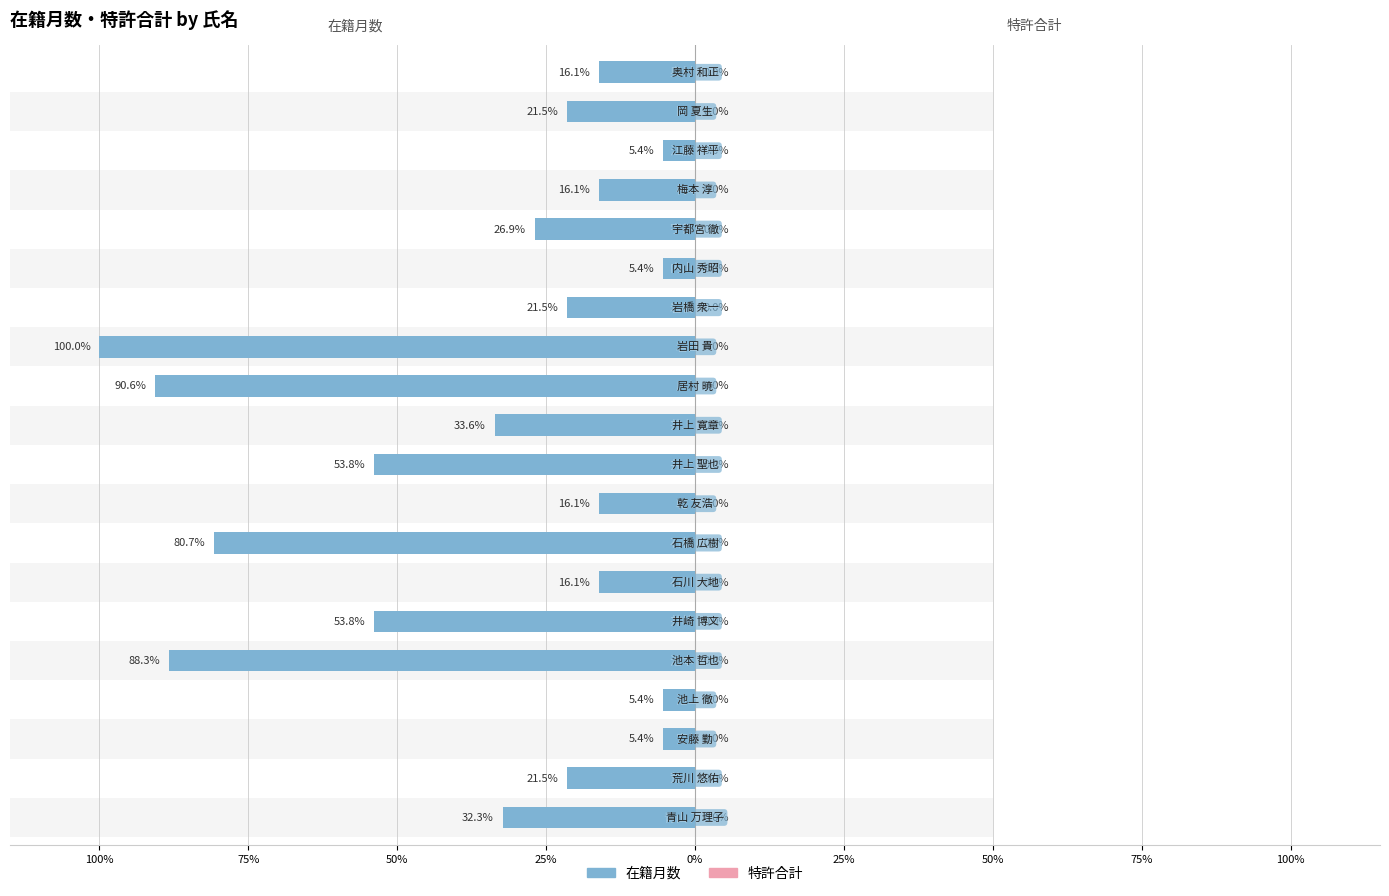

What is the difference between the maximum and minimum values in the 在籍月数 series?

94.6